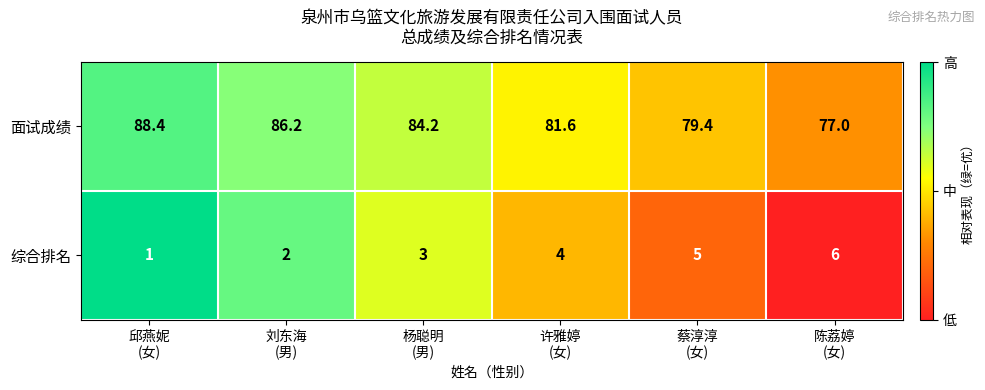

What is the highest value of the 综合排名 series?

6.0